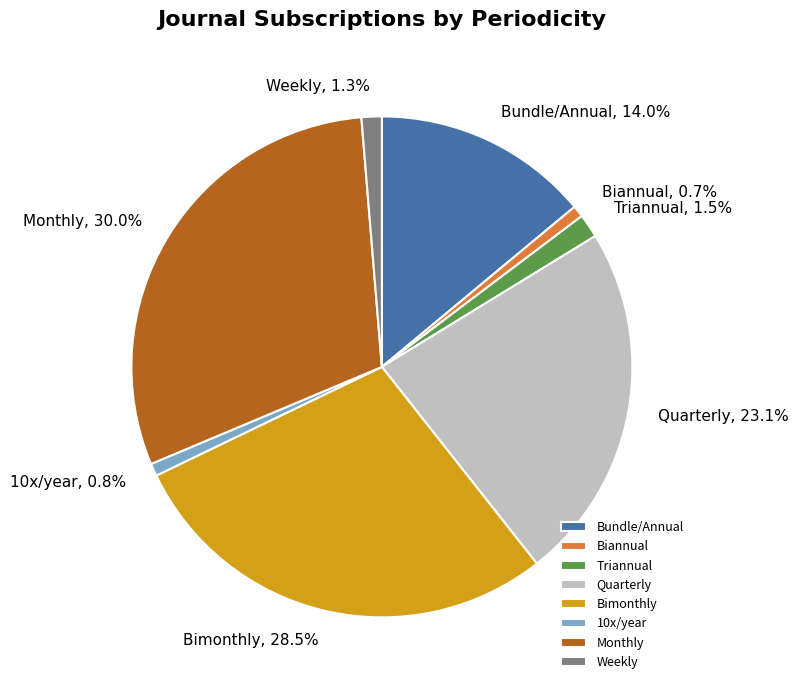

How many slices are in this pie chart?

8